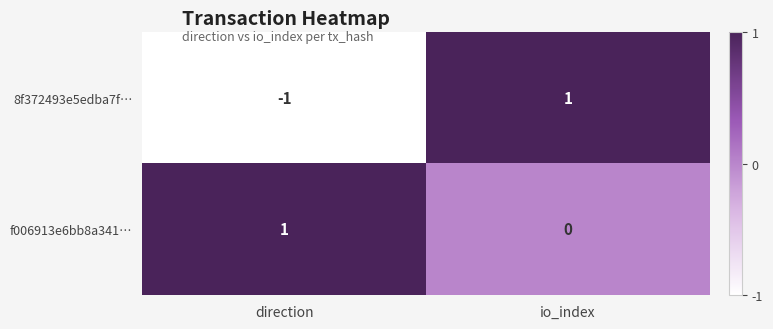

Which series has the largest total across all categories?

f006913e6bb8a341…